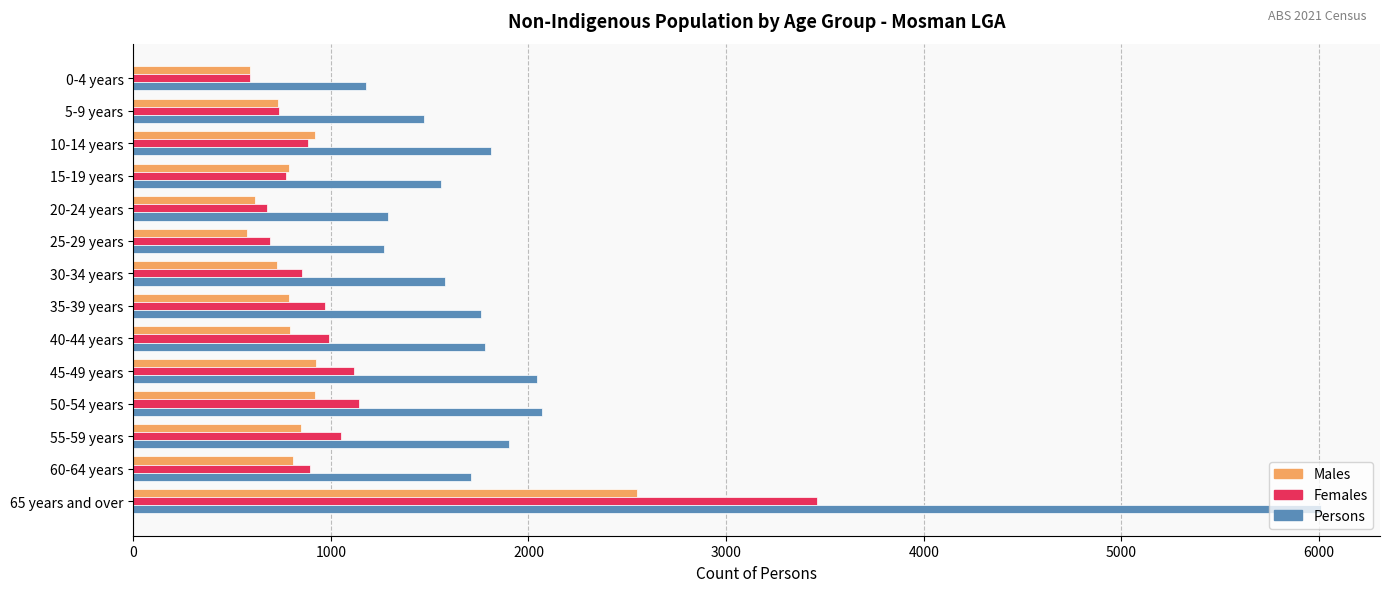

What are all the series names shown in the legend?

Males, Females, Persons